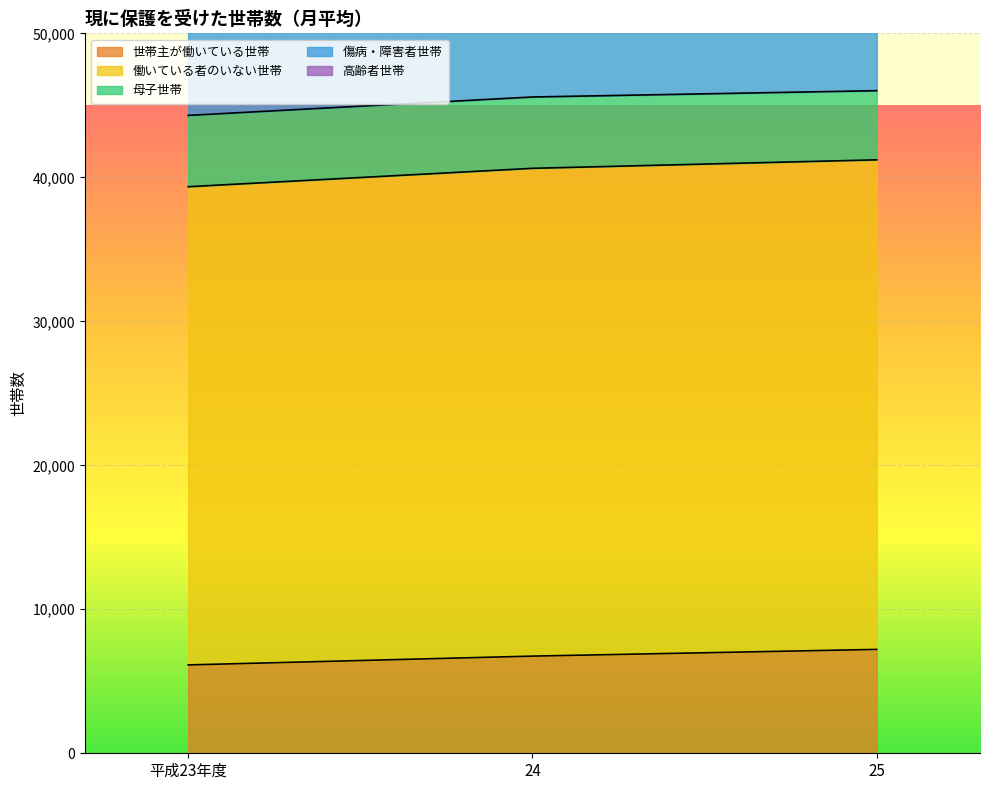

The 世帯主が働いている世帯 series shows 7214 at 25. True or false?

True